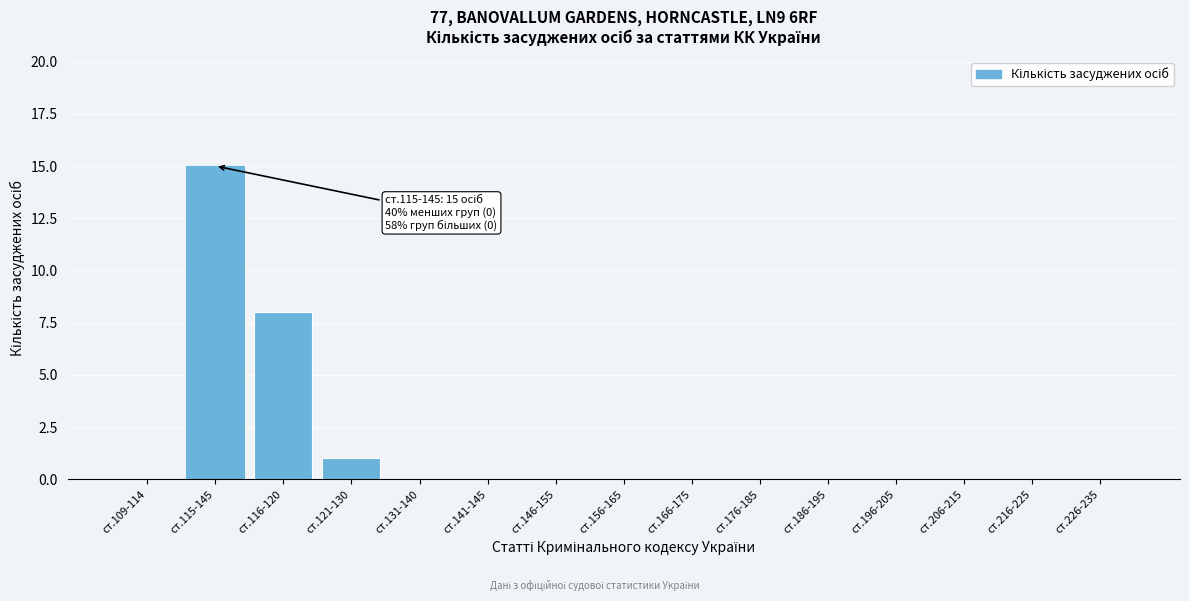

What is the sum of all values?

24